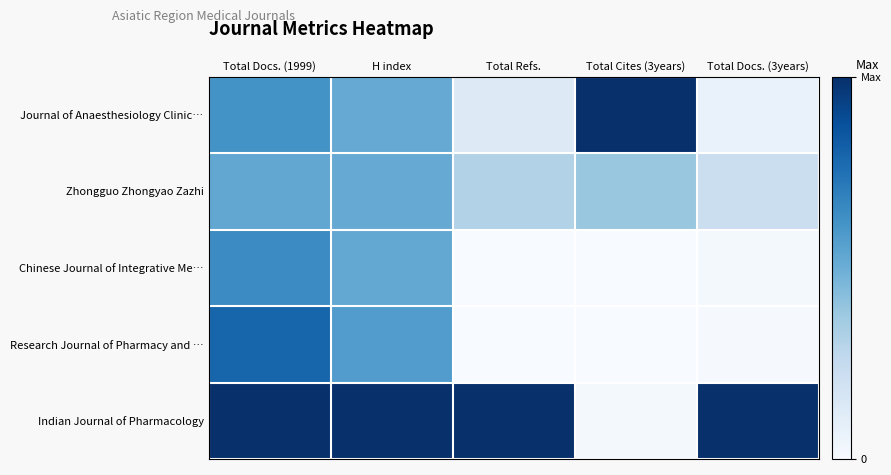

Which series has the largest total across all categories?

Indian Journal of Pharmacology